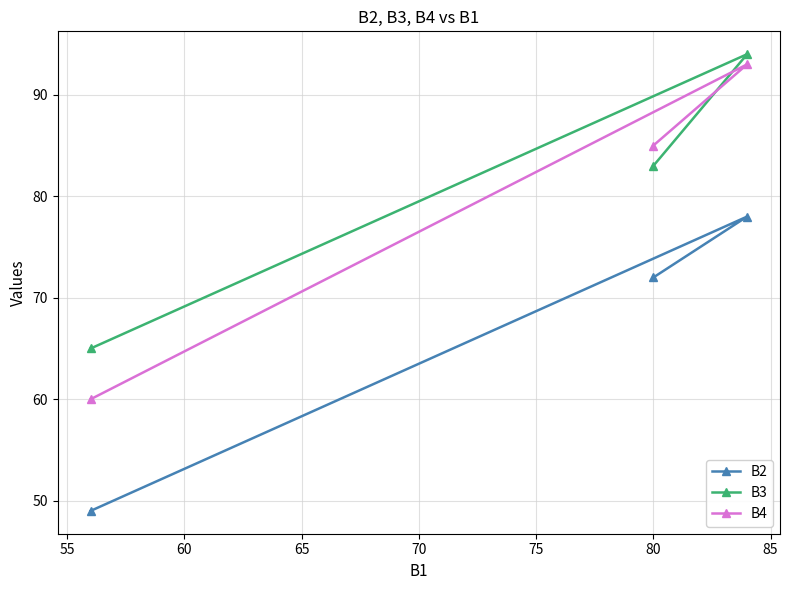

What is the value of the B2 point at the 2nd from the left?

72